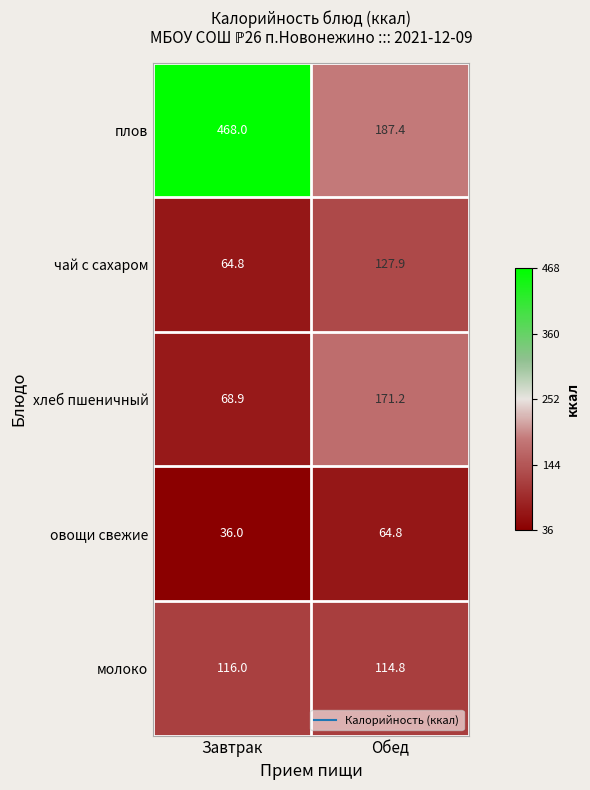

List the labels in order of плов value, smallest first.

Обед, Завтрак